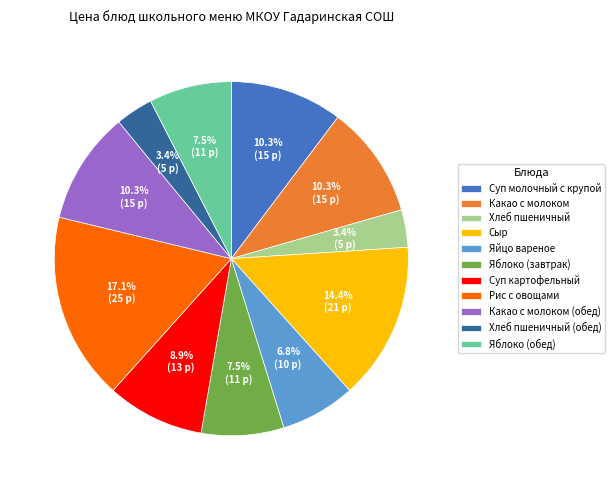

Count the number of slices in the pie.

11